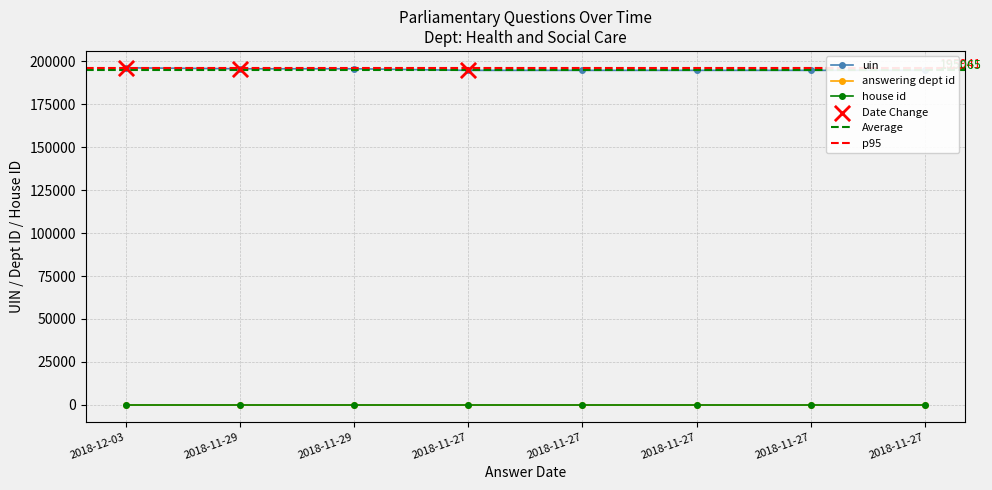

What are all the series names shown in the legend?

uin, answering dept id, house id